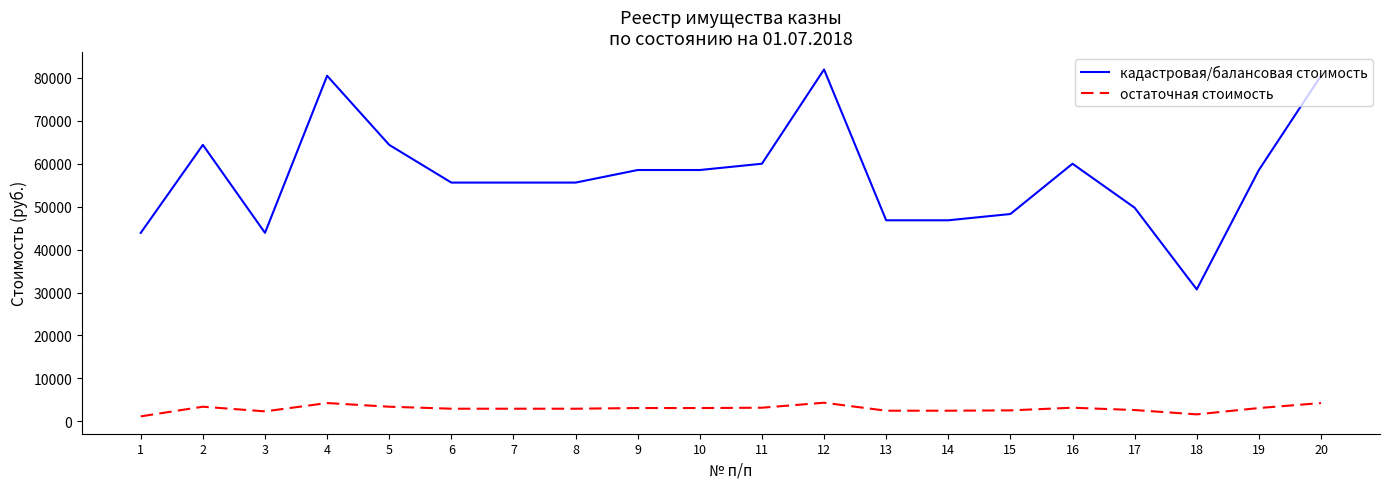

How many values in the остаточная стоимость series exceed 3102?

10